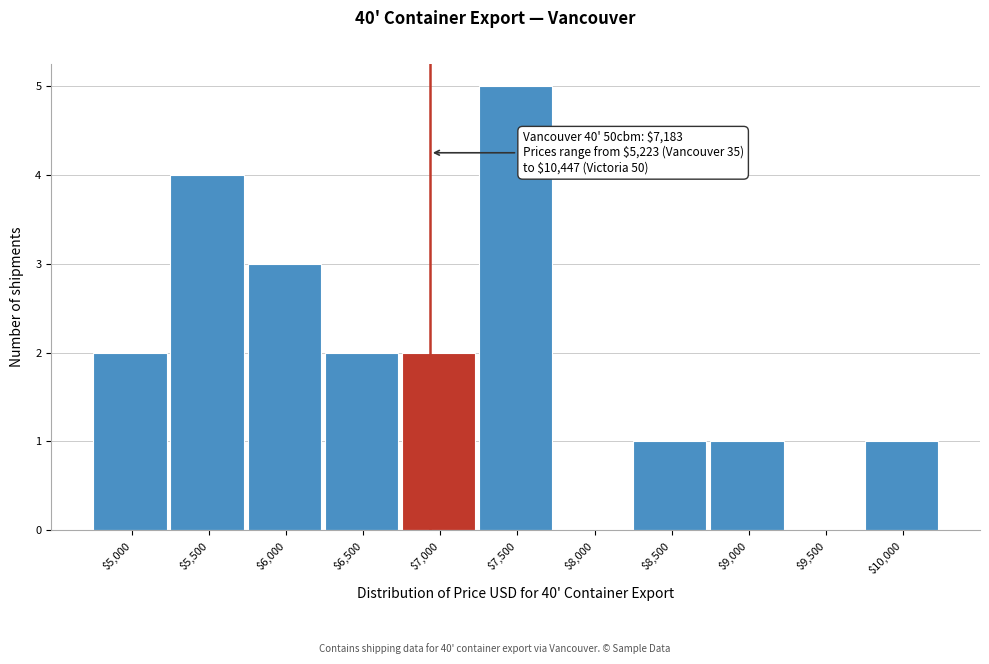

Which label corresponds to the largest value in the chart?

$7,500